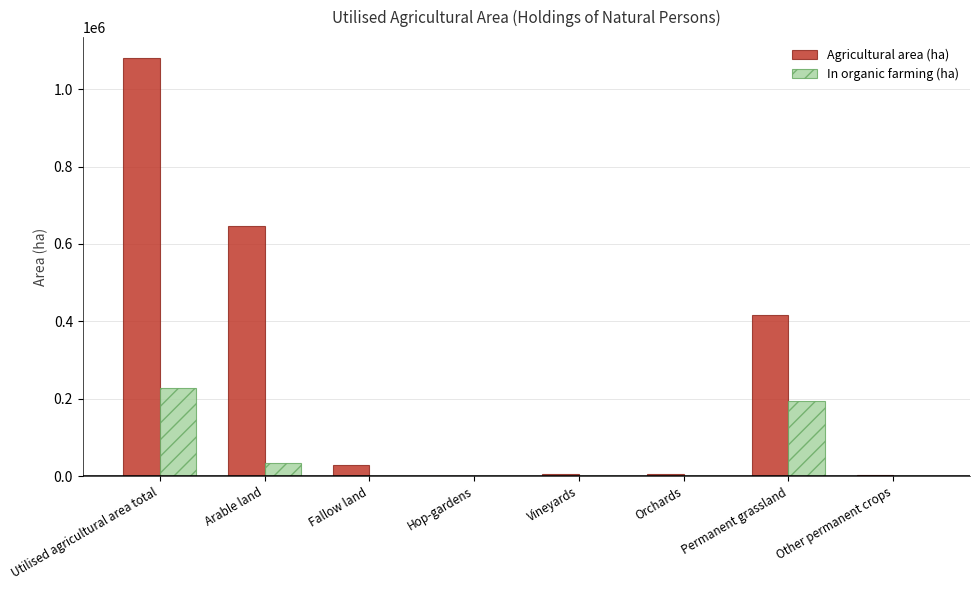

What is the sum of all Agricultural area (ha) values?

2189775.6